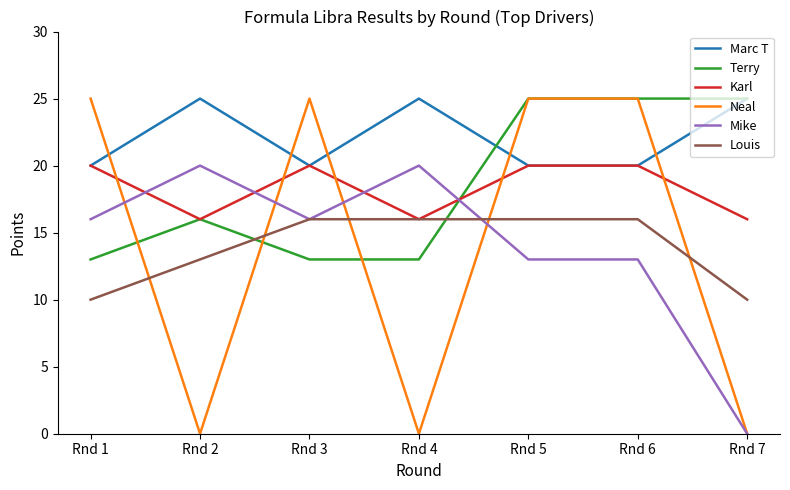

At which category does Neal reach its first local peak?

Rnd 3